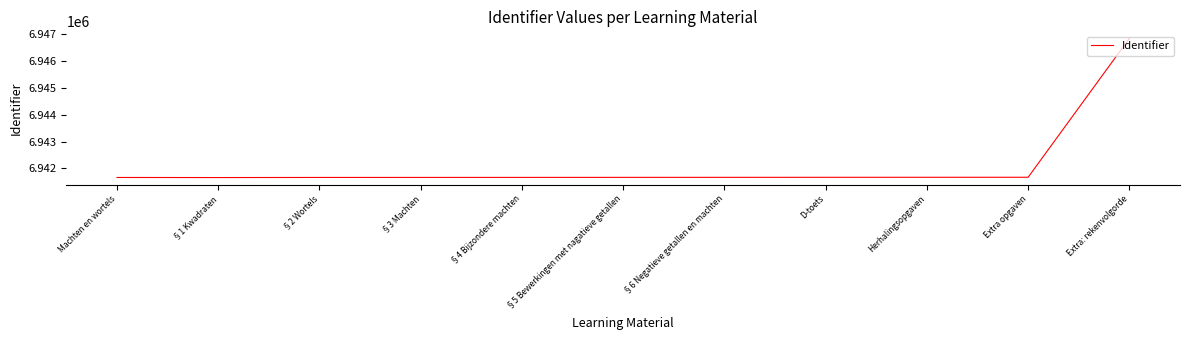

What is the difference between the maximum and minimum values?

5188